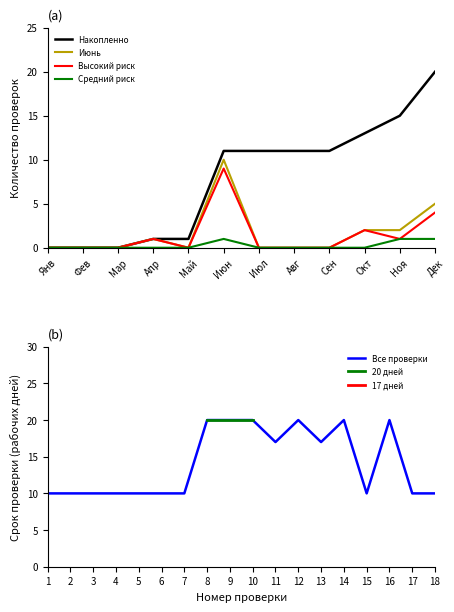

Is it true that Высокий риск equals 4 at Дек?

True